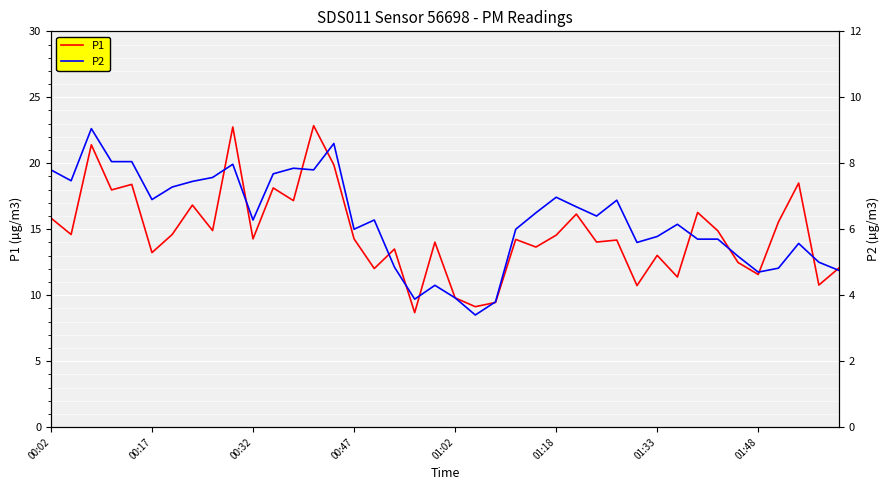

What is the lowest value of the P1 series?

8.7